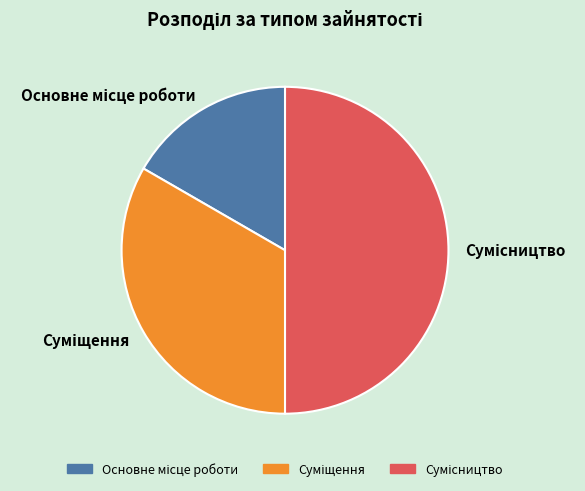

To the nearest percent, what is the difference between the Сумісництво and Основне місце роботи slice percentages?

33%